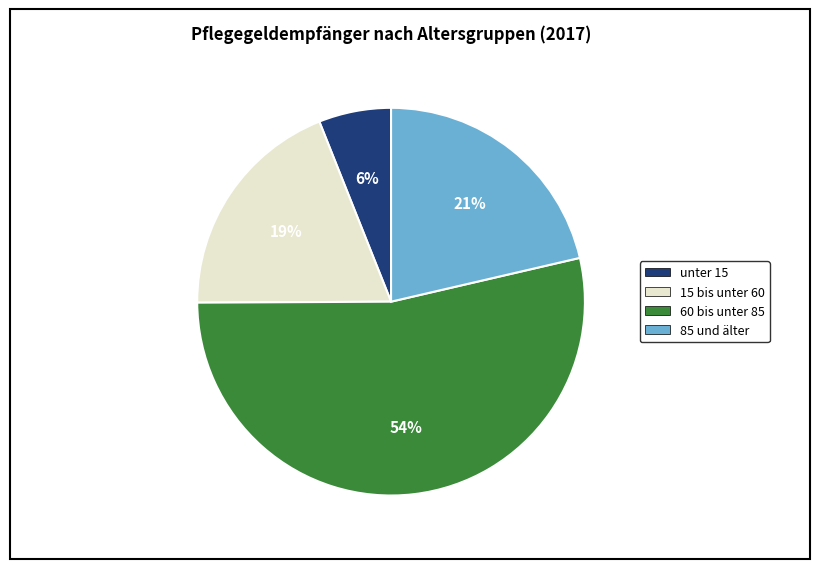

Combined, do 15 bis unter 60 and 85 und älter account for over 50%?

No